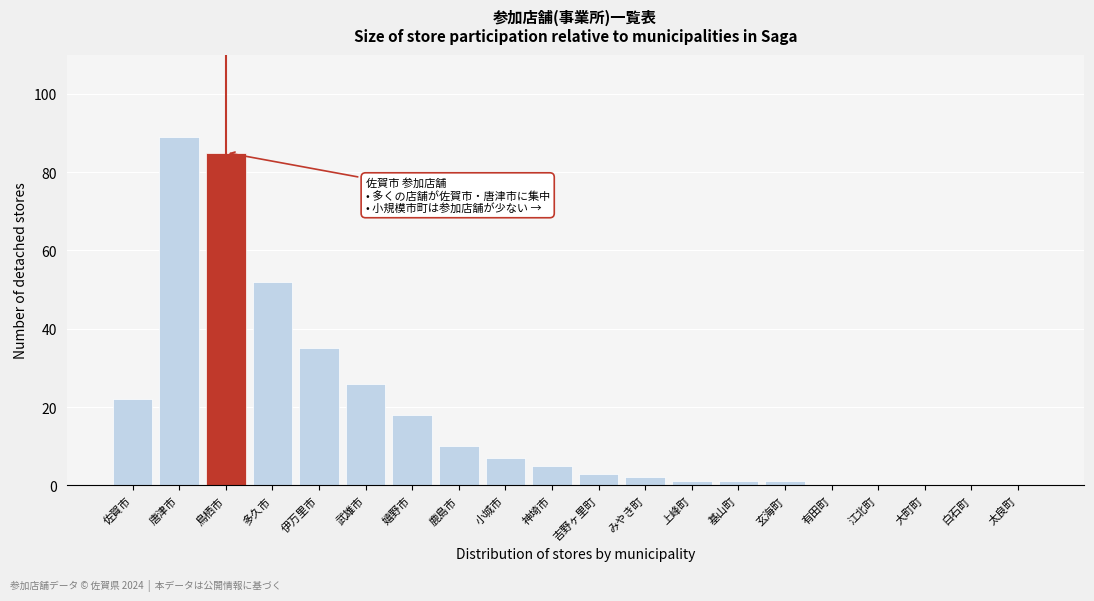

Reading left to right, transcribe all the data shown in this chart.

佐賀市=22	唐津市=89	鳥栖市=85	多久市=52	伊万里市=35	武雄市=26	嬉野市=18	鹿島市=10	小城市=7	神埼市=5	吉野ヶ里町=3	みやき町=2	上峰町=1	基山町=1	玄海町=1	有田町=0	江北町=0	大町町=0	白石町=0	太良町=0